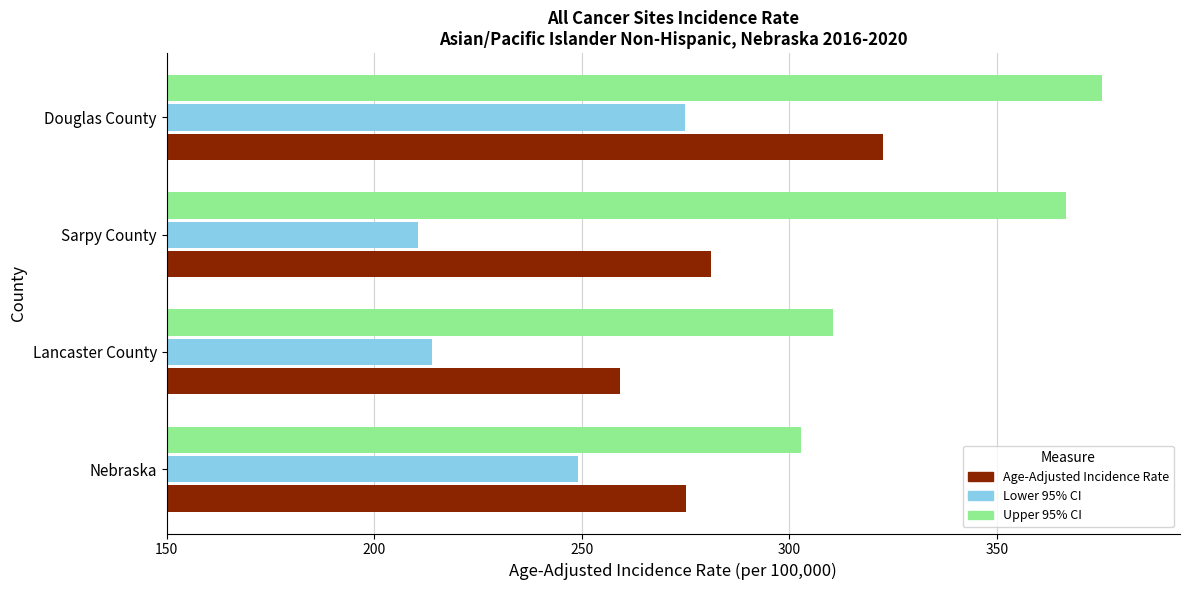

What is the sum of the Upper 95% CI values at Douglas County and Lancaster County?

685.8